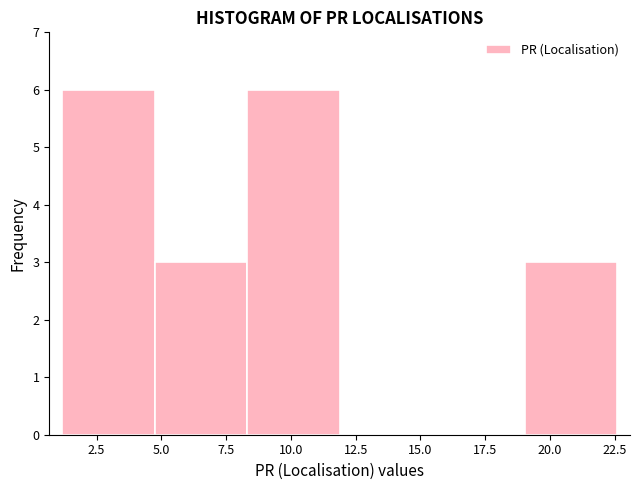

Reading left to right, transcribe this chart: for each bar, give the range it covers on the x-axis and its height. Neither the bar edges nor the heights are printed on the chart, so give them approximately, as read against the axes.

1.0 to 4.5: 6
4.5 to 8.5: 3
8.5 to 12.0: 6
12.0 to 15.5: 0
15.5 to 19.0: 0
19.0 to 22.5: 3